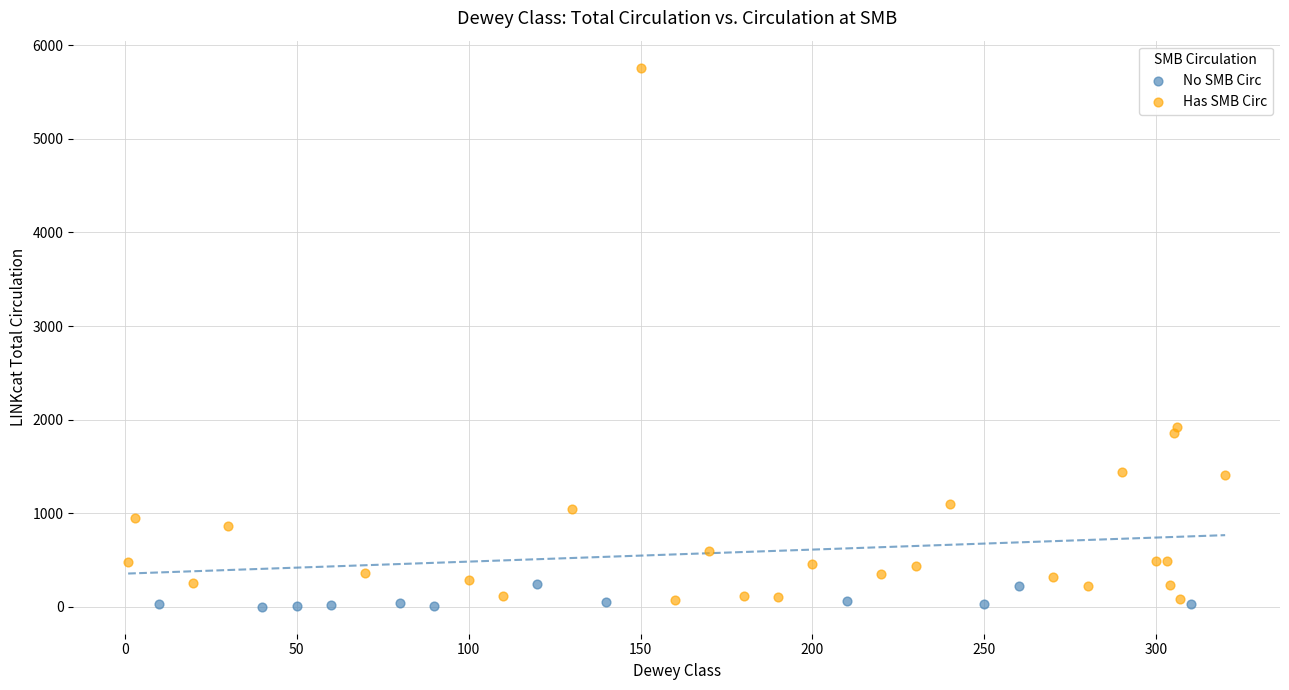

What are all the series names shown in the legend?

No SMB Circ, Has SMB Circ